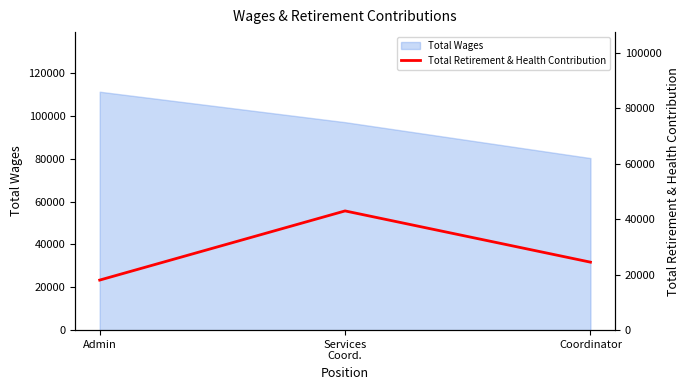

Which category has the highest value in the Total Wages series?

Admin